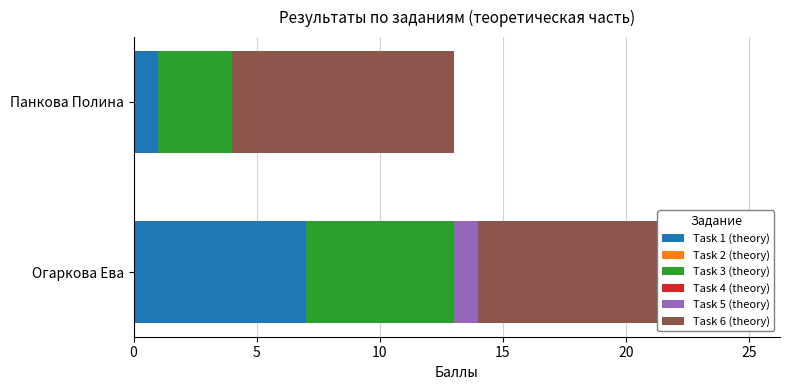

Is it true that Task 5 (theory) equals 1.0 at Огаркова Ева?

True